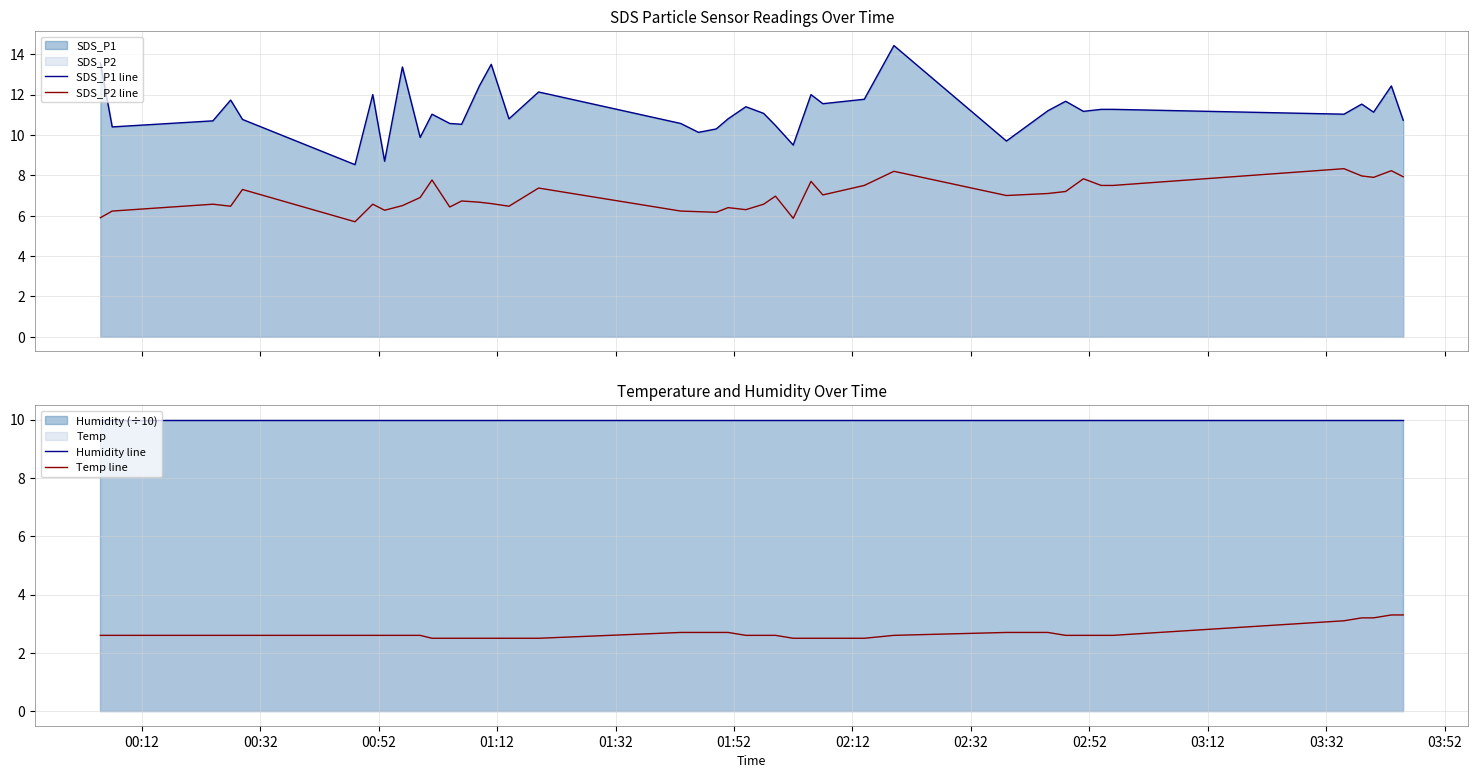

What is the minimum value for SDS_P2 line?

5.7